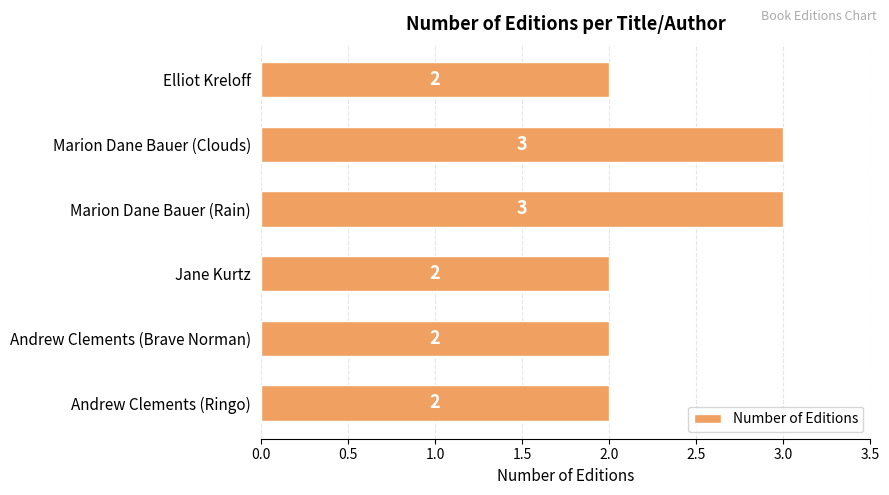

What is the smallest value displayed?

2